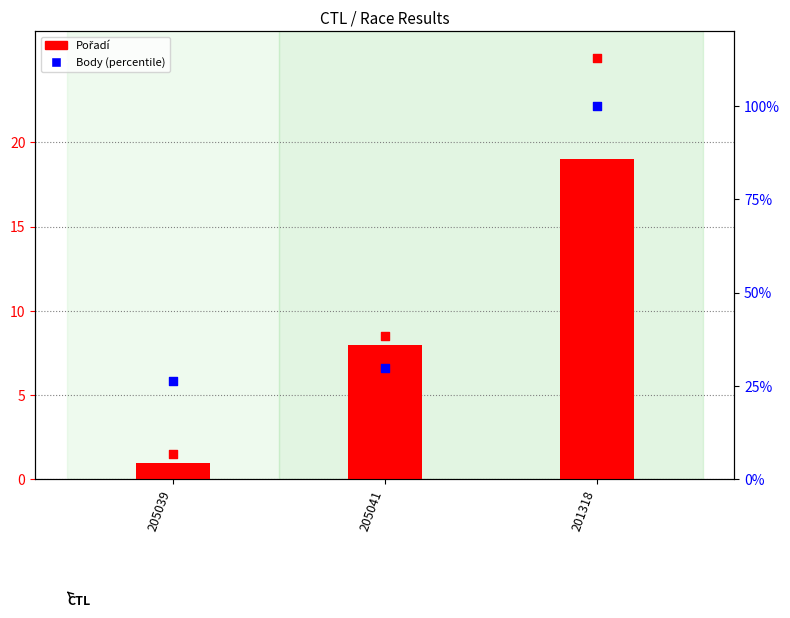

Which series contains the highest Y value?

Body